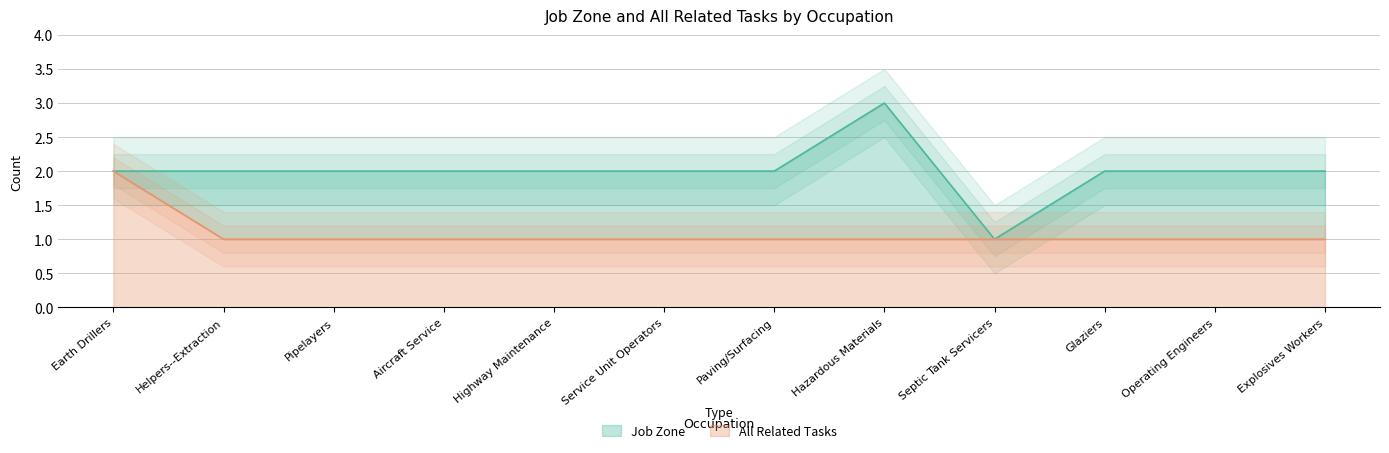

What are all the series names shown in the legend?

Job Zone, All Related Tasks